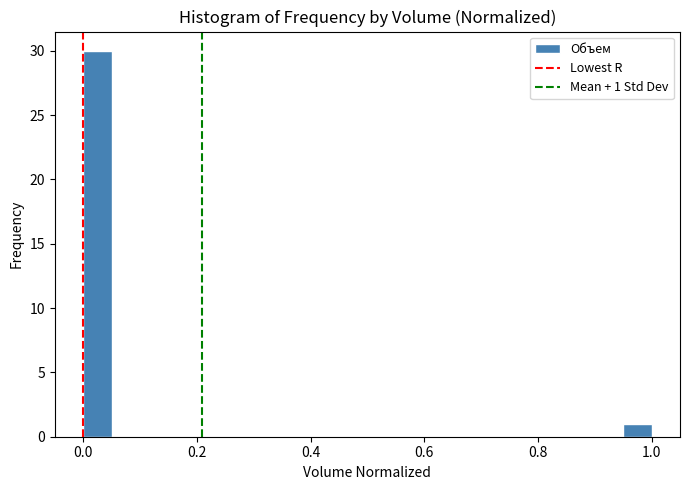

Around what value on the x-axis is the tallest bar? Give the approximate position of its centre, as read against the axis.

0.02